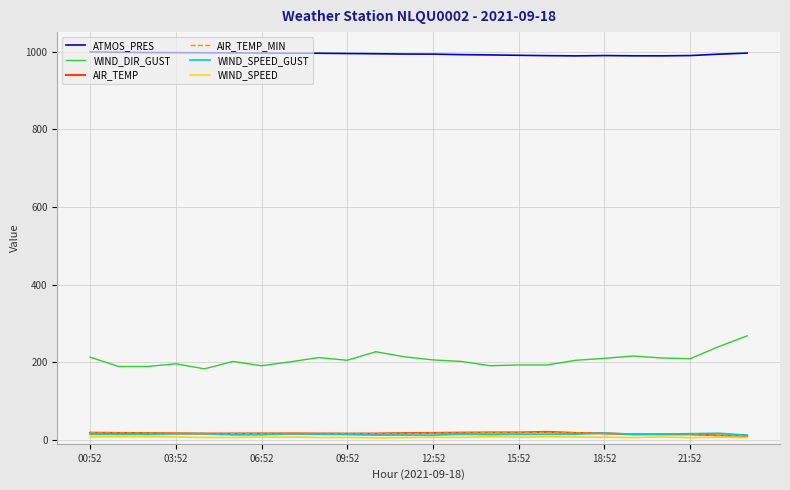

What is the average value of the WIND_SPEED series?

7.0